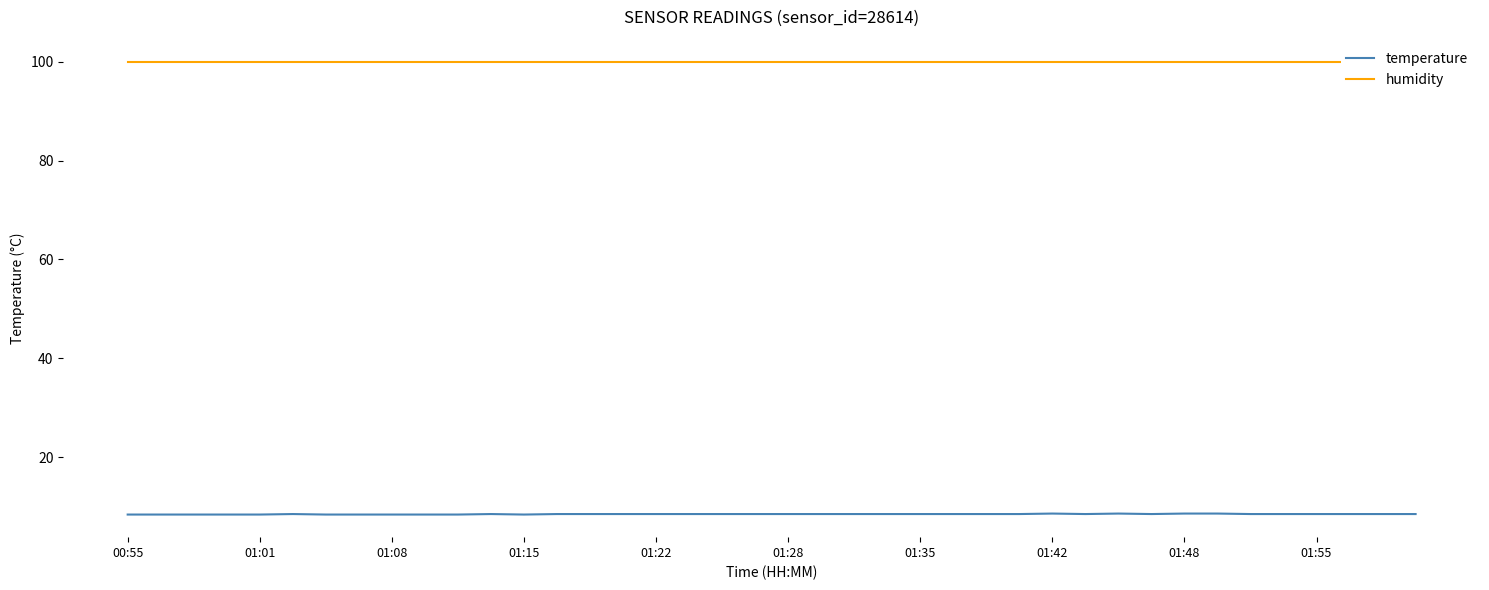

What is the minimum value for temperature?

8.4